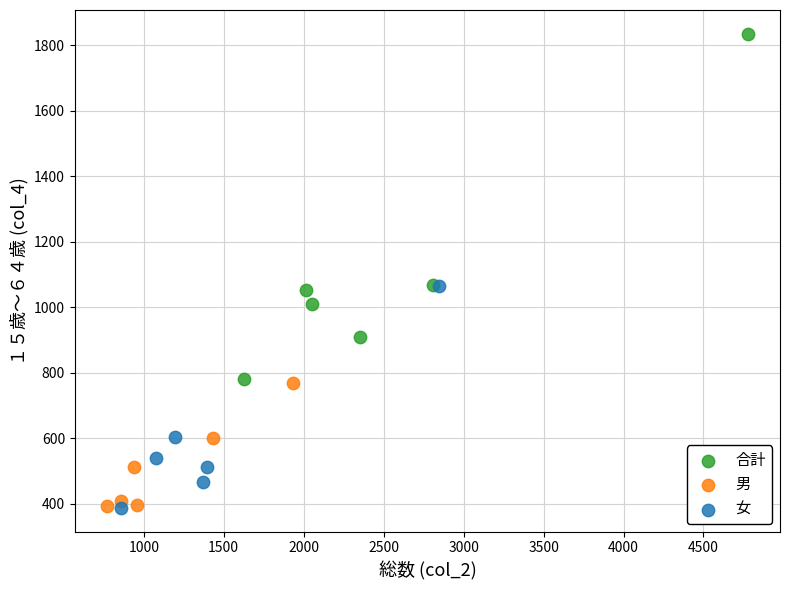

Which series contains the highest Y value?

合計